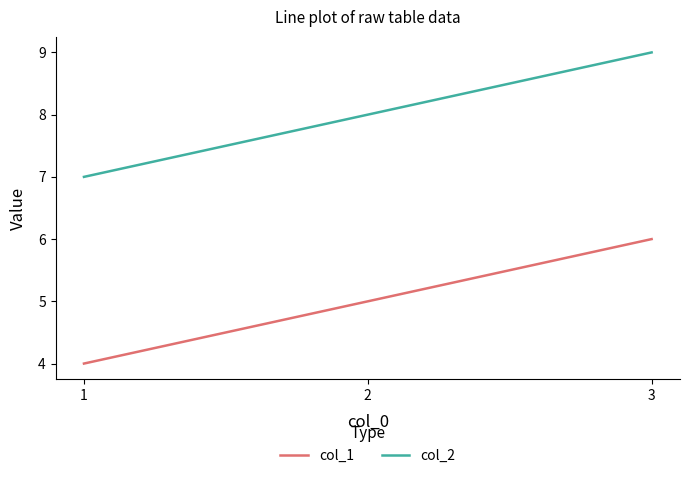

Rank the categories by col_1 value from lowest to highest.

1, 2, 3